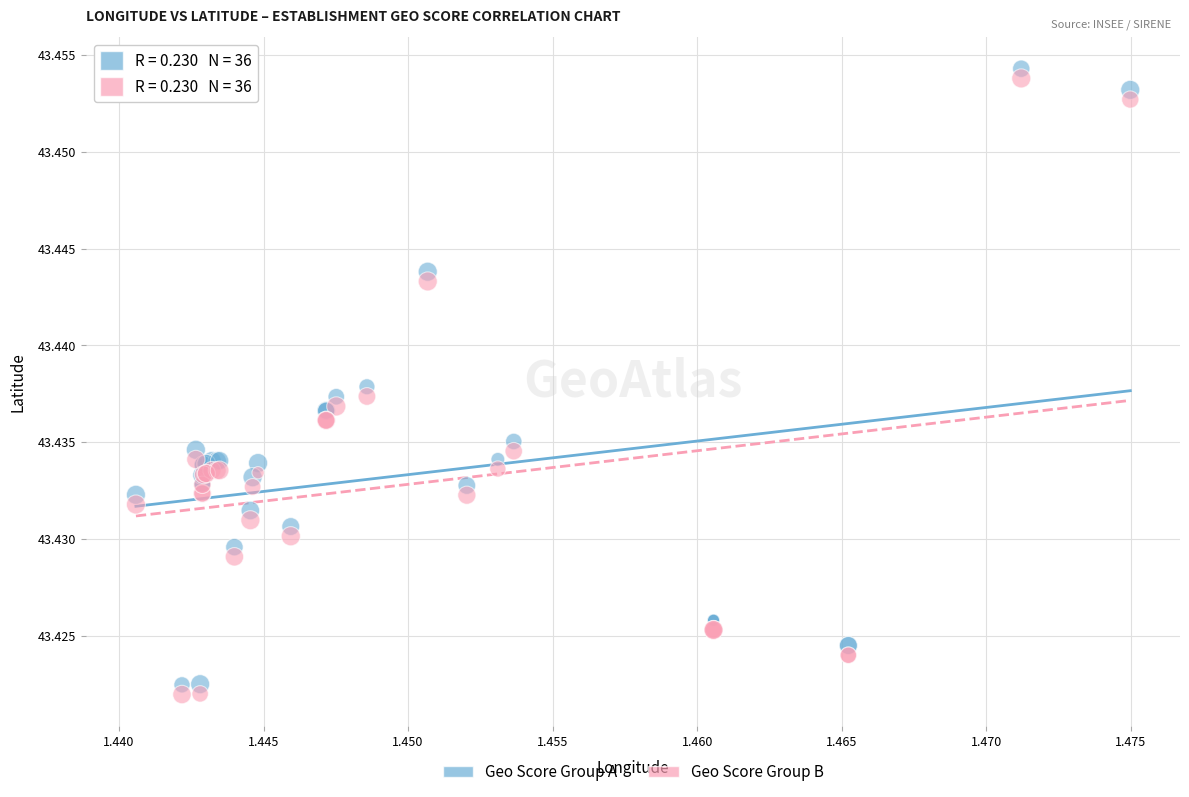

Which series reaches the maximum Y coordinate?

Geo Score Group A